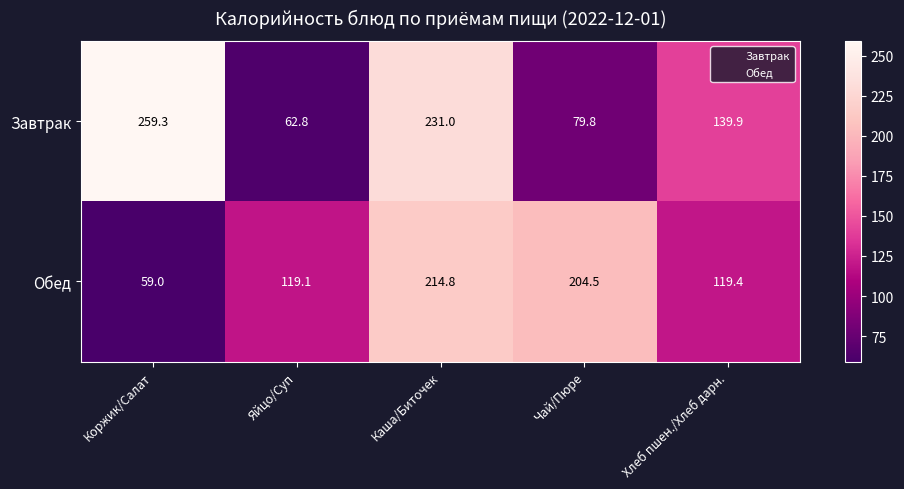

How many data points in Завтрак are less than 139?

2